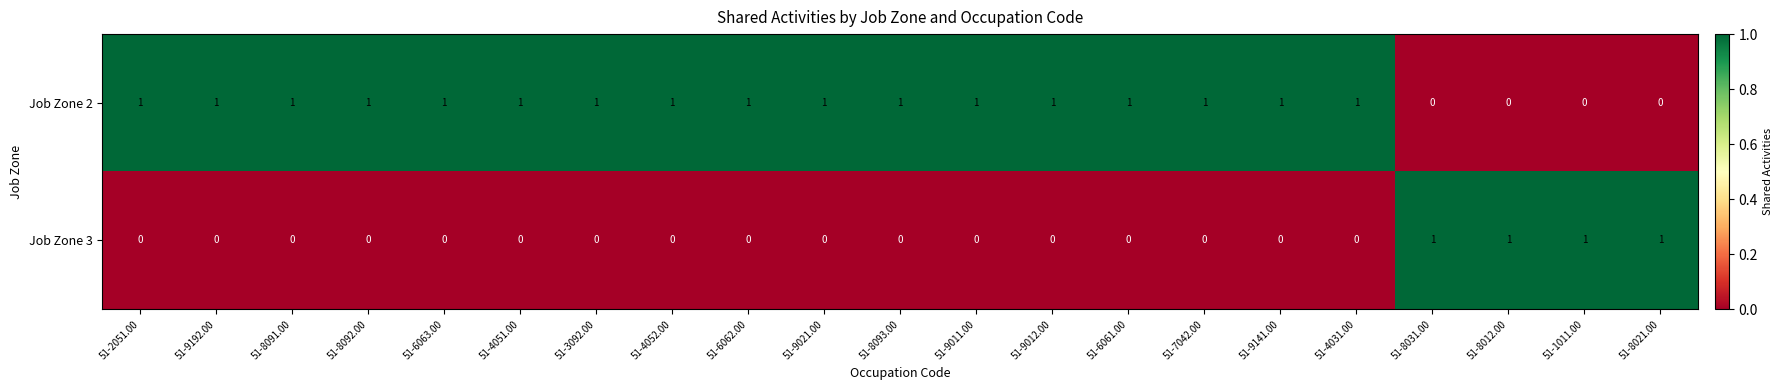

True or false: Job Zone 2 has a value of 0 at 51-9011.00.

False